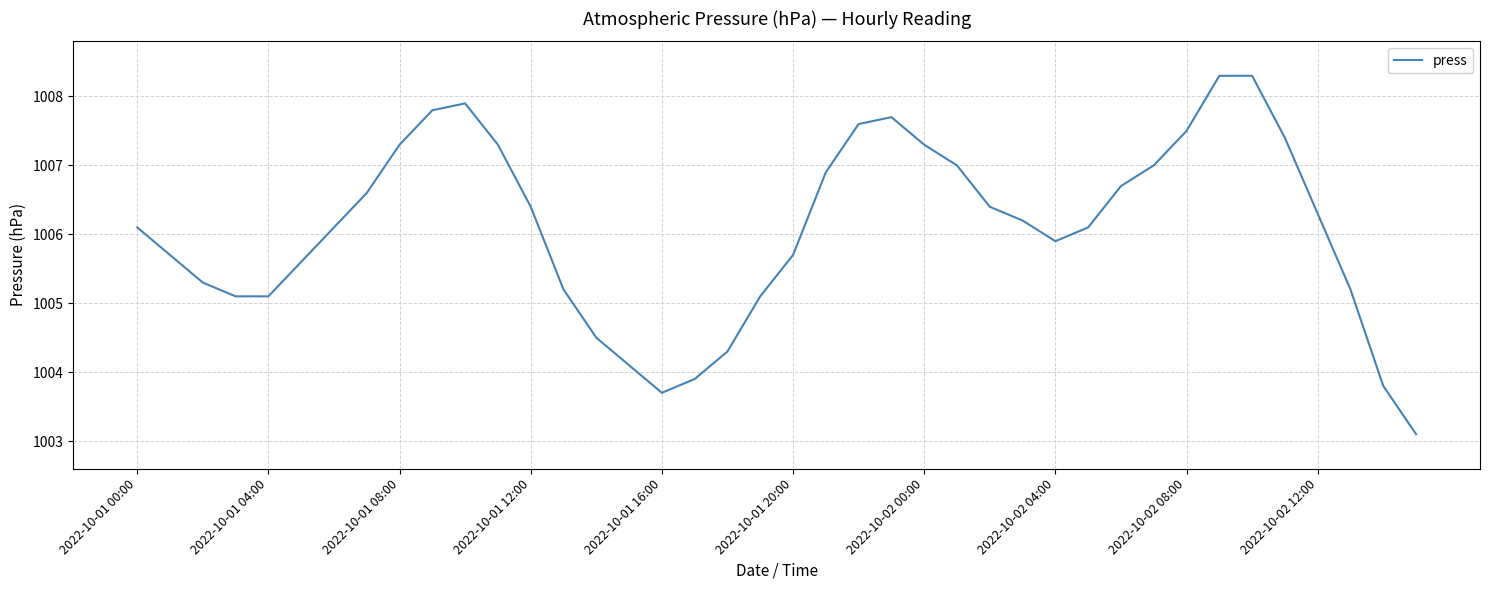

Does the chart have visible grid lines?

Yes